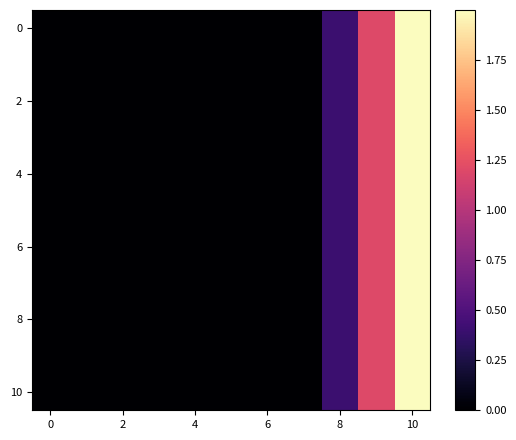

At which category is the sum across all series the highest?

10